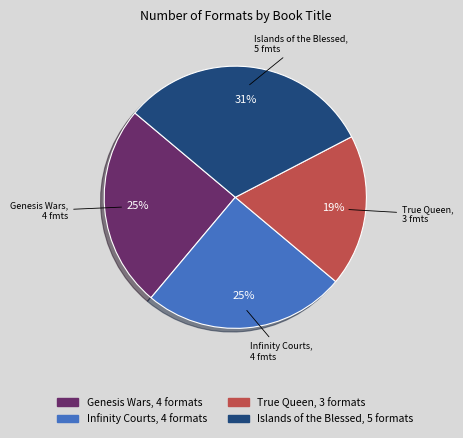

Is there any slice that represents more than half of the pie?

No